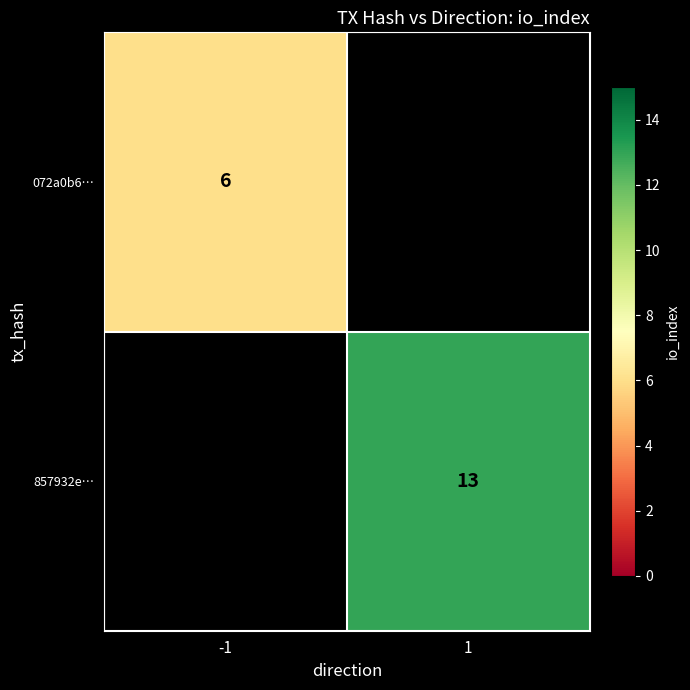

Is it true that 857932e… equals 13 at 1?

True